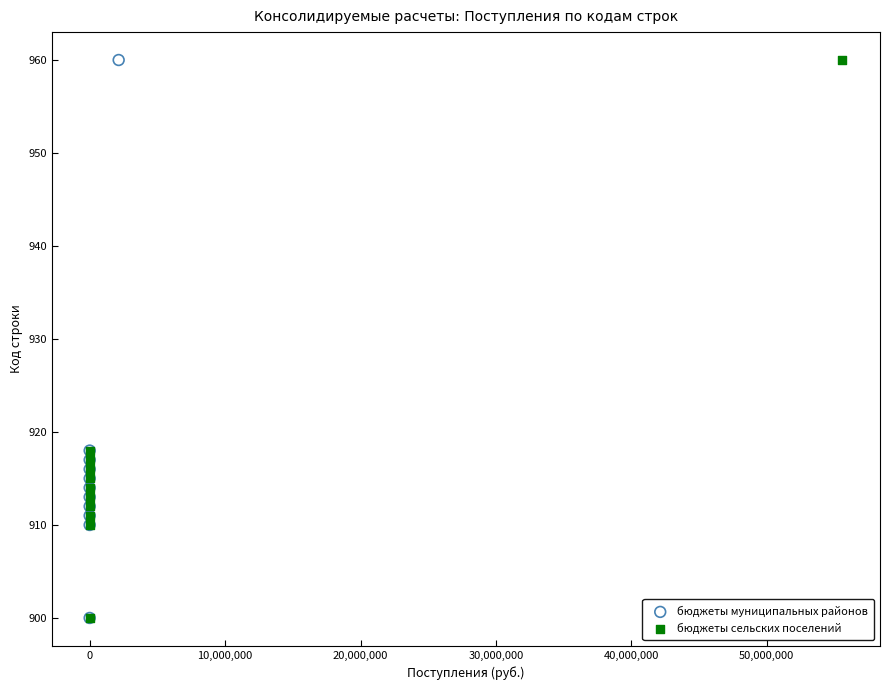

What are all the series names shown in the legend?

бюджеты муниципальных районов, бюджеты сельских поселений